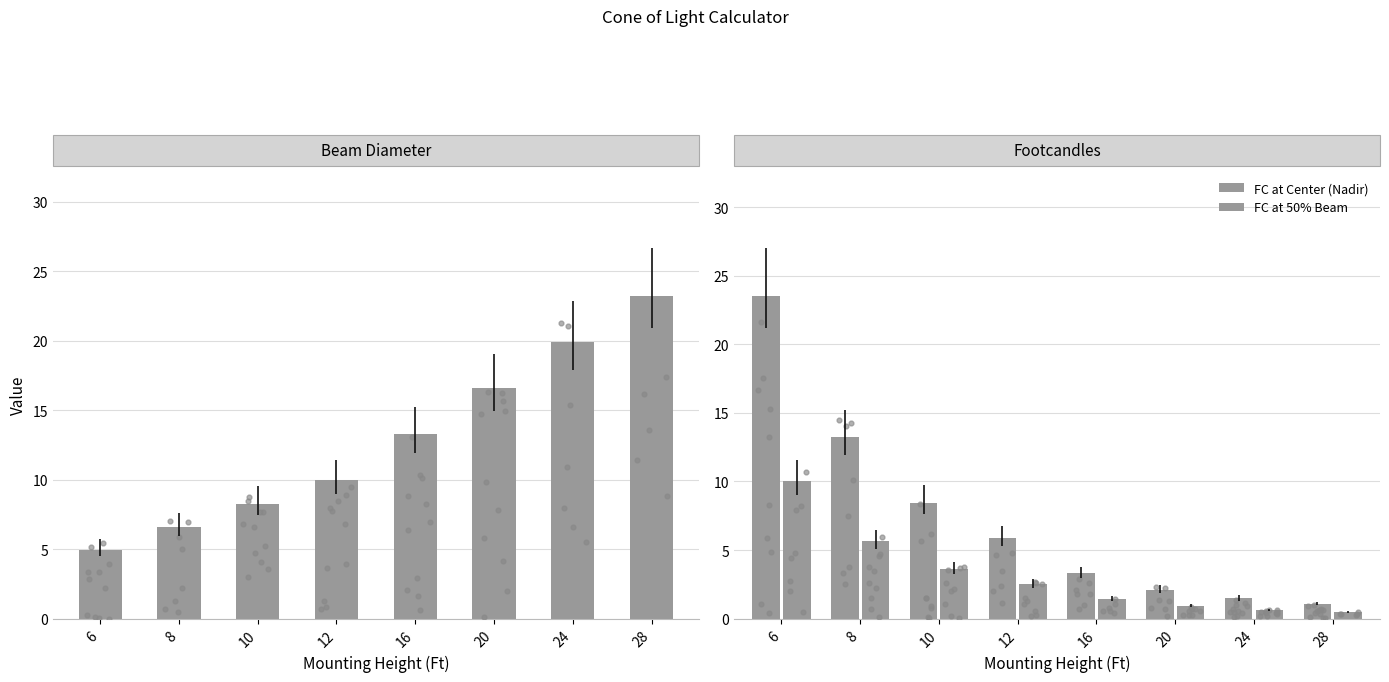

Which series reaches the minimum Y coordinate?

FC at 50% Beam